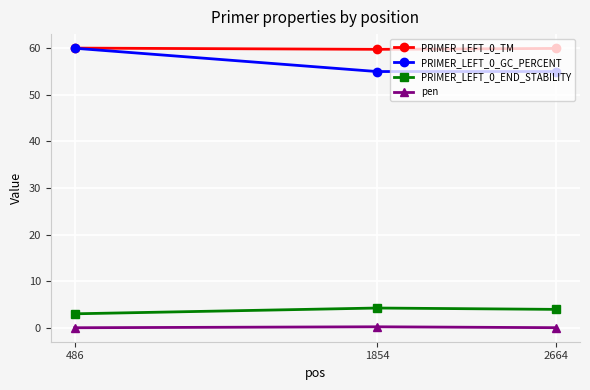

What is the difference between the maximum and minimum values in the PRIMER_LEFT_0_GC_PERCENT series?

5.0